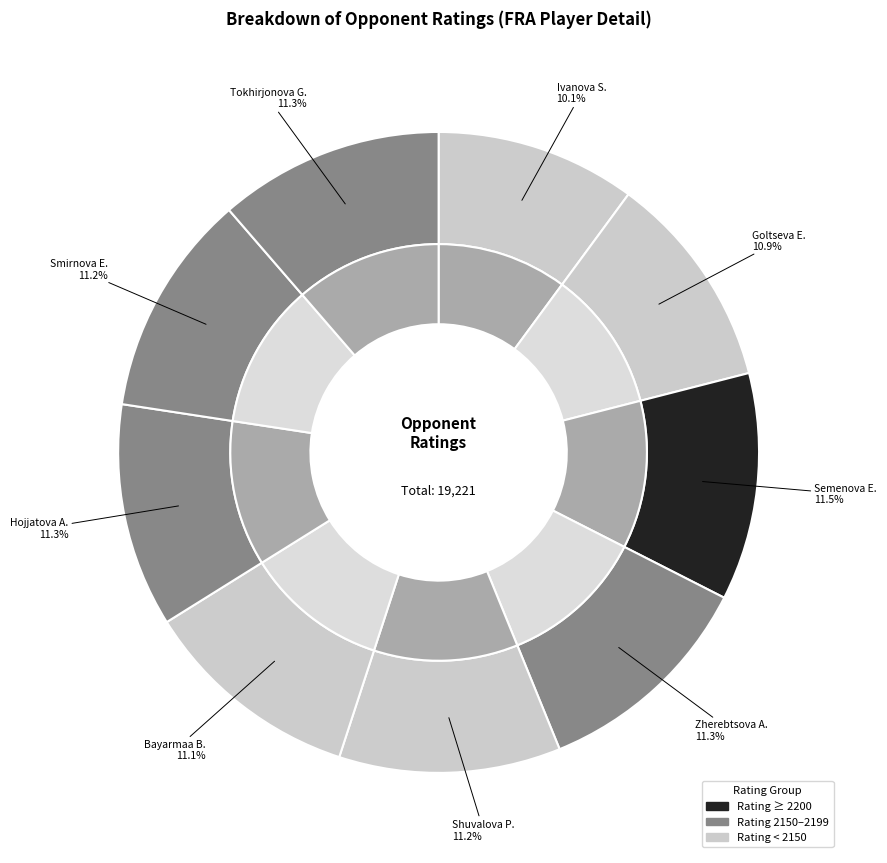

What percentage is the Tokhirjonova Gulrukhbegim slice, to the nearest percent?

11%